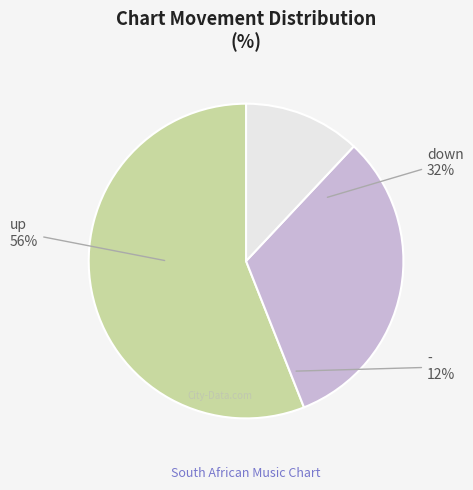

Does up represent more than half of the total?

Yes